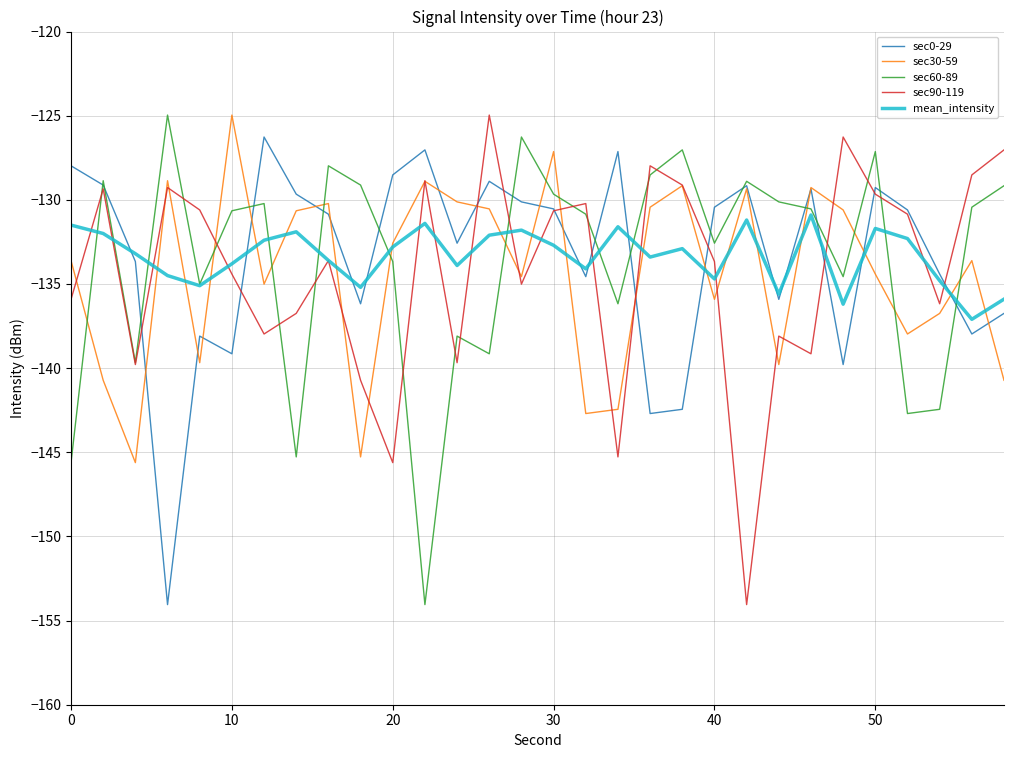

What is the maximum value shown in the chart?

-125.0